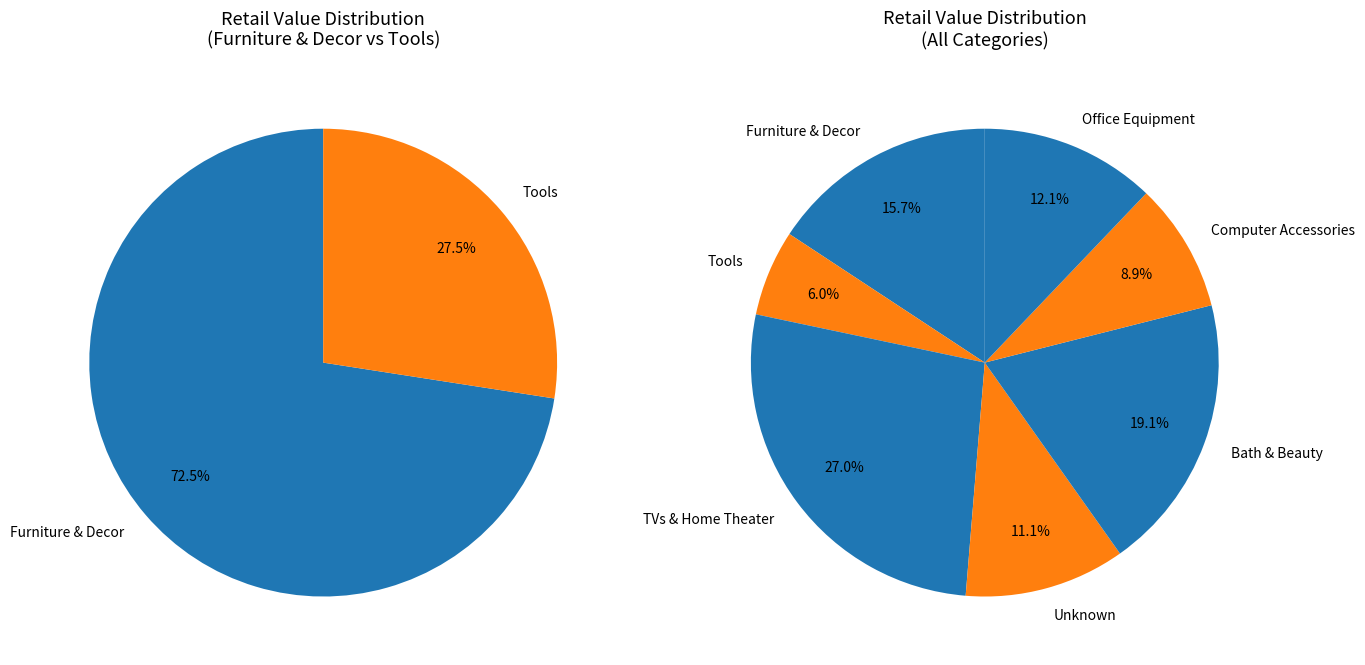

Rank the categories by value from lowest to highest.

Tools, Computer Accessories, Unknown, Office Equipment, Furniture & Decor, Bath & Beauty, TVs & Home Theater